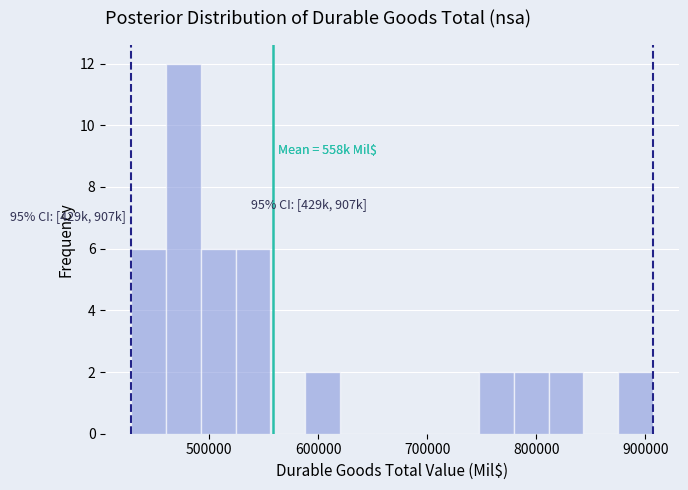

Around what value on the x-axis is the tallest bar? Give the approximate position of its centre, as read against the axis.

480000